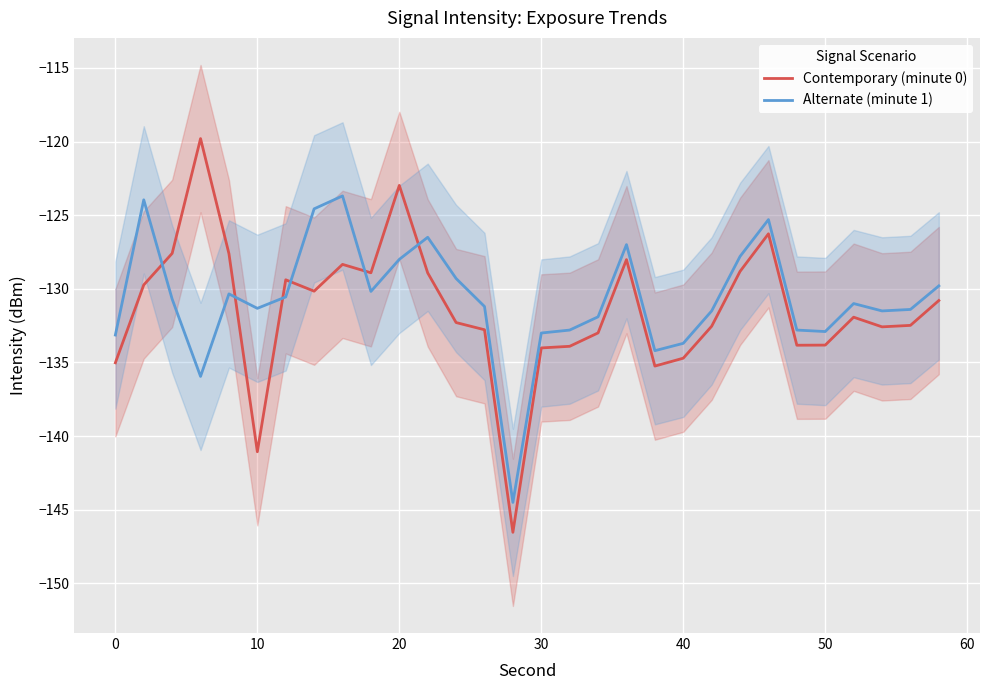

Reading left to right, list all the values displayed in this chart.

Contemporary (minute 0): -135.0	-129.7	-127.6	-119.8	-127.6	-141.1	-129.4	-130.2	-128.3	-128.9	-123.0	-128.9	-132.3	-132.8	-146.5	-134.0	-133.9	-133.0	-128.0	-135.2	-134.7	-132.5	-128.8	-126.3	-133.8	-133.8	-131.9	-132.6	-132.5	-130.8
Alternate (minute 1): -133.1	-124.0	-130.7	-135.9	-130.3	-131.3	-130.6	-124.6	-123.7	-130.2	-128.0	-126.5	-129.3	-131.2	-144.5	-133.0	-132.8	-131.9	-127.0	-134.2	-133.7	-131.5	-127.8	-125.3	-132.8	-132.9	-131.0	-131.5	-131.4	-129.8